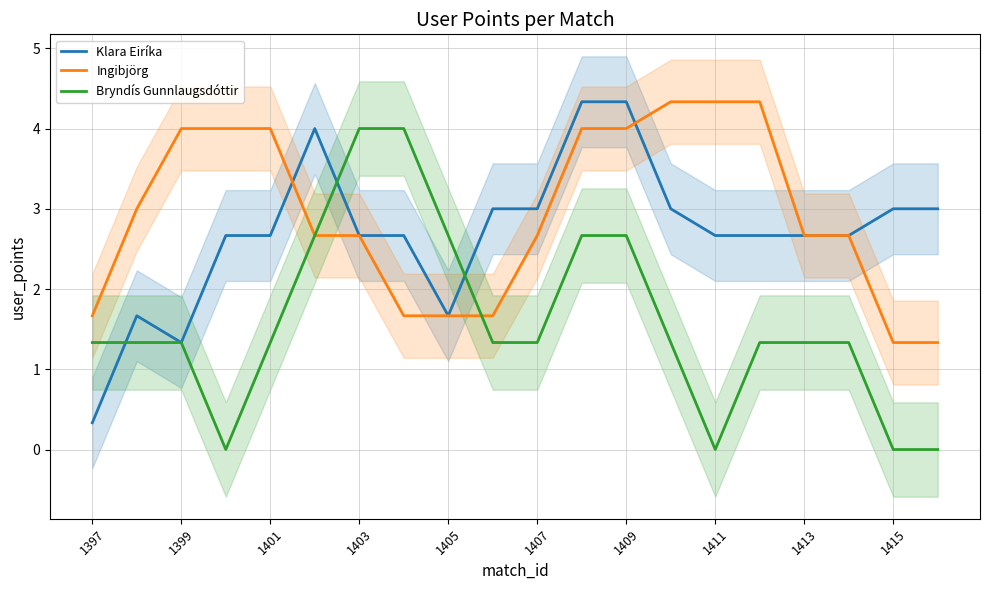

The Bryndís Gunnlaugsdóttir series shows 2.1 at 1401. True or false?

False